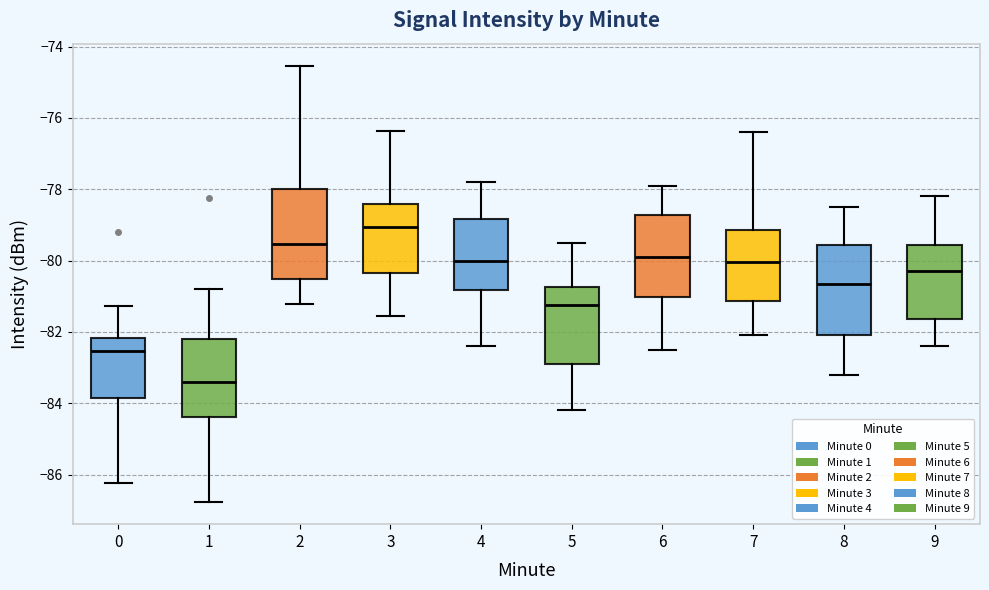

Where is the upper edge of the box at x = 0 on the y-axis? The values are not printed on the chart, so give them approximately, as read against the axis.

-82.2